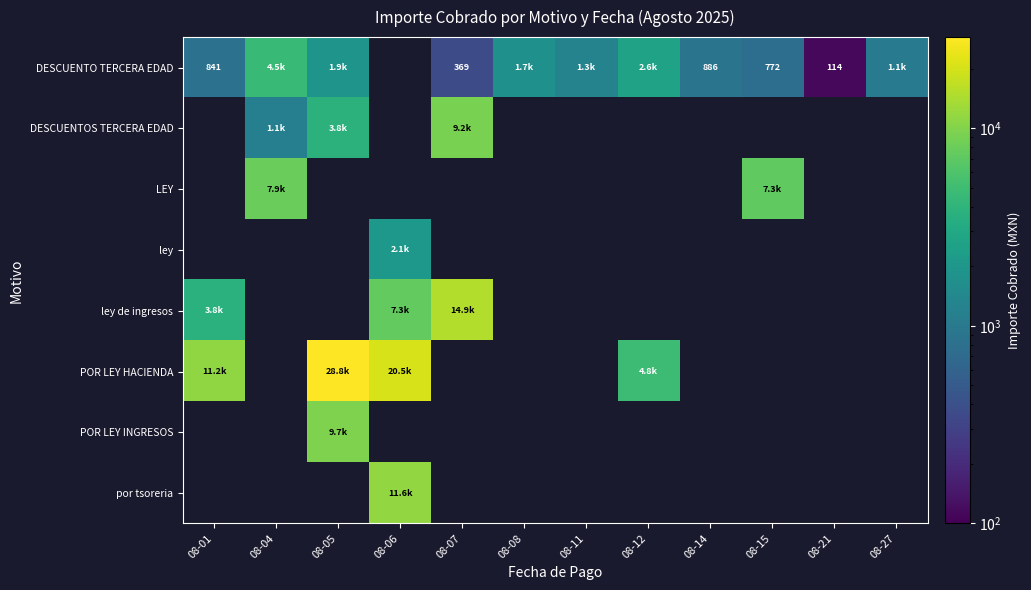

Which has a higher value, 08-27 or 08-21?

08-27